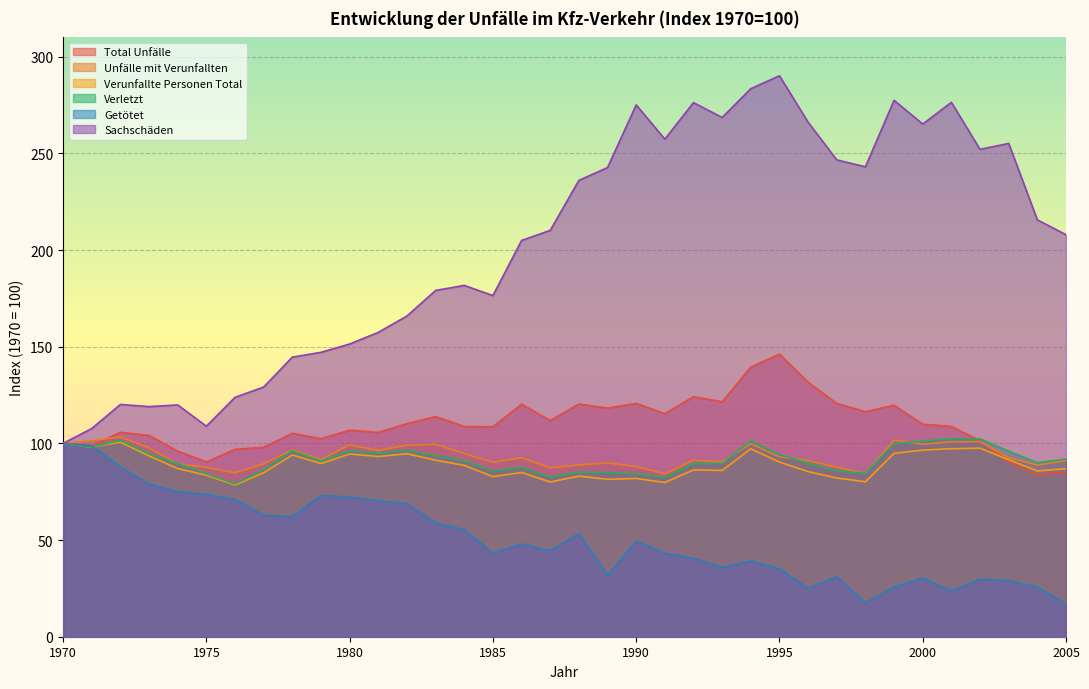

What is the average value of the Verletzt series?

91.8